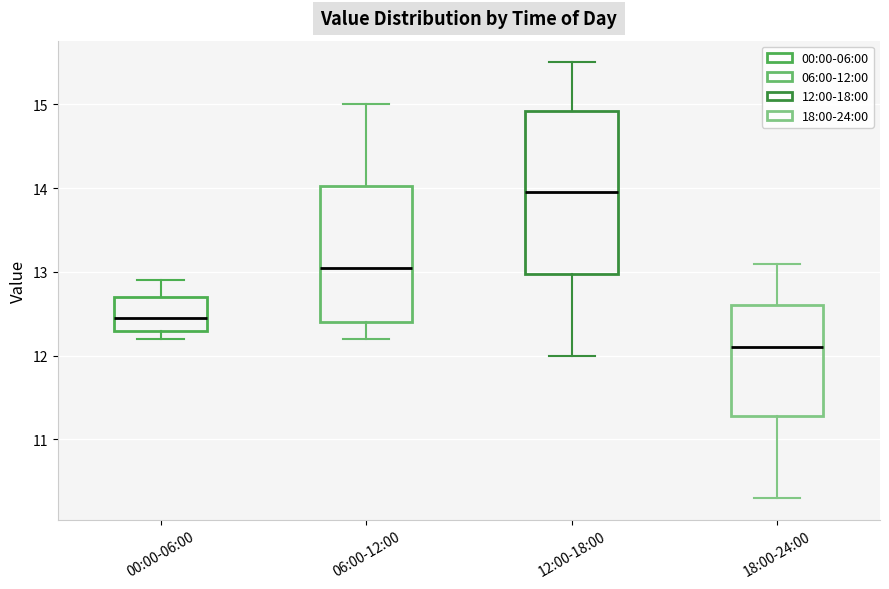

Which box's median line is the highest?

12:00-18:00